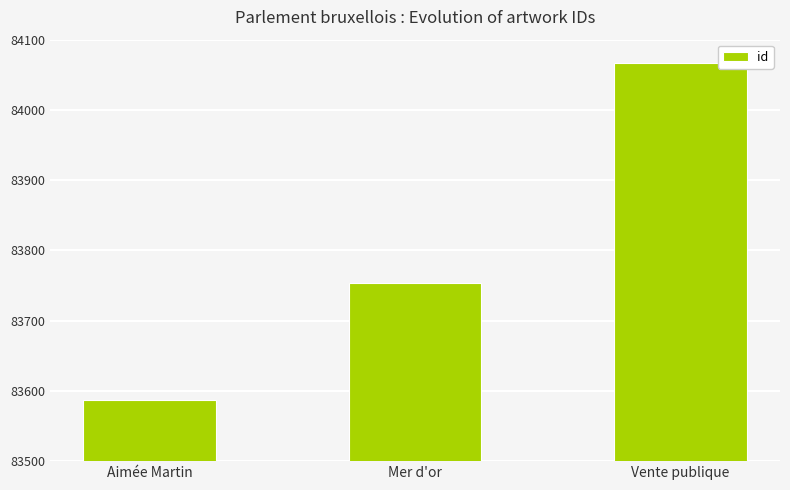

The value at Vente publique is 115467. True or false?

False